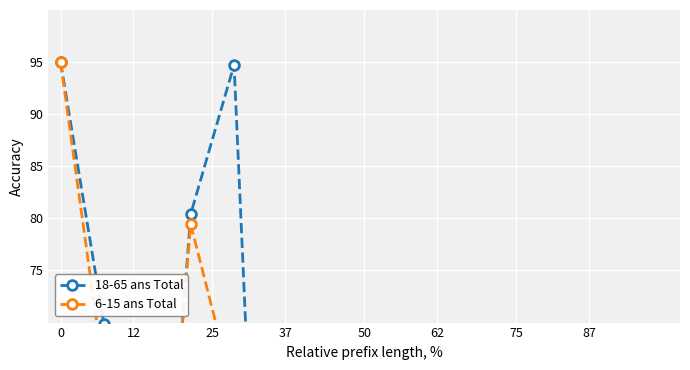

How many values in the 18-65 ans Total series are below 4?

7